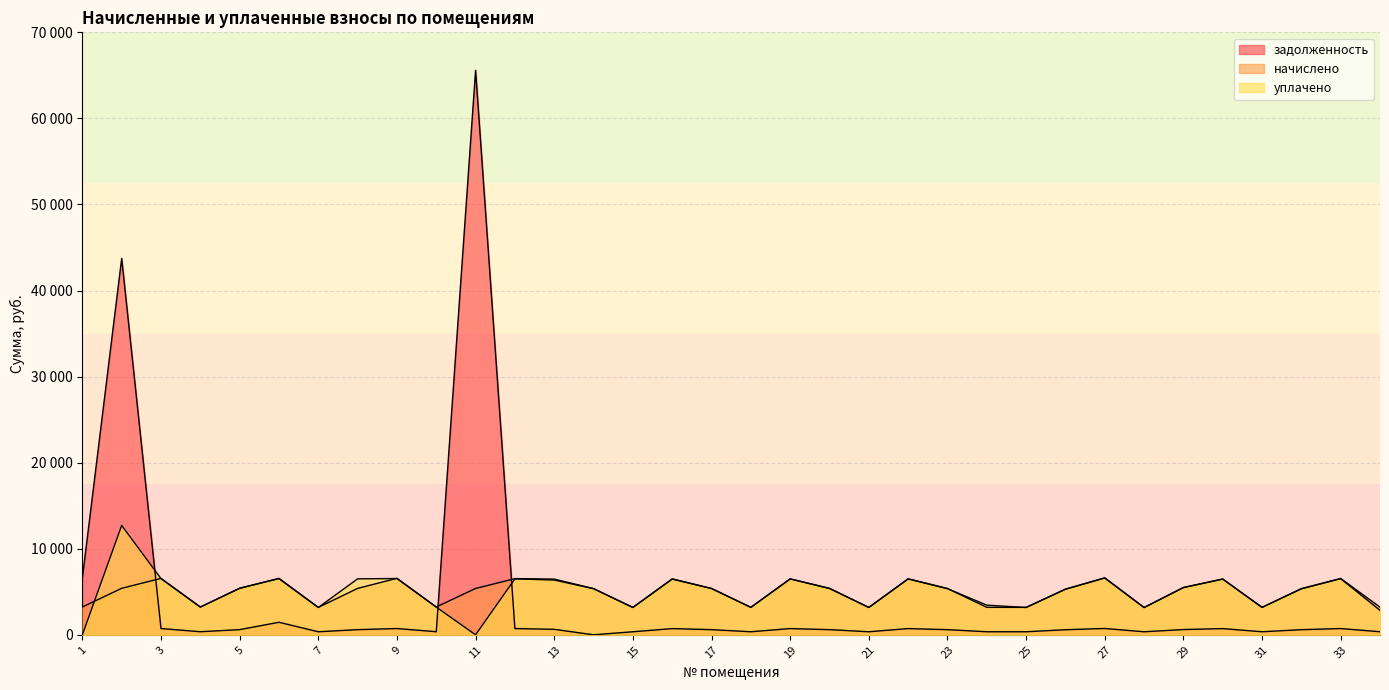

Between 13 and 16, which is larger?

16